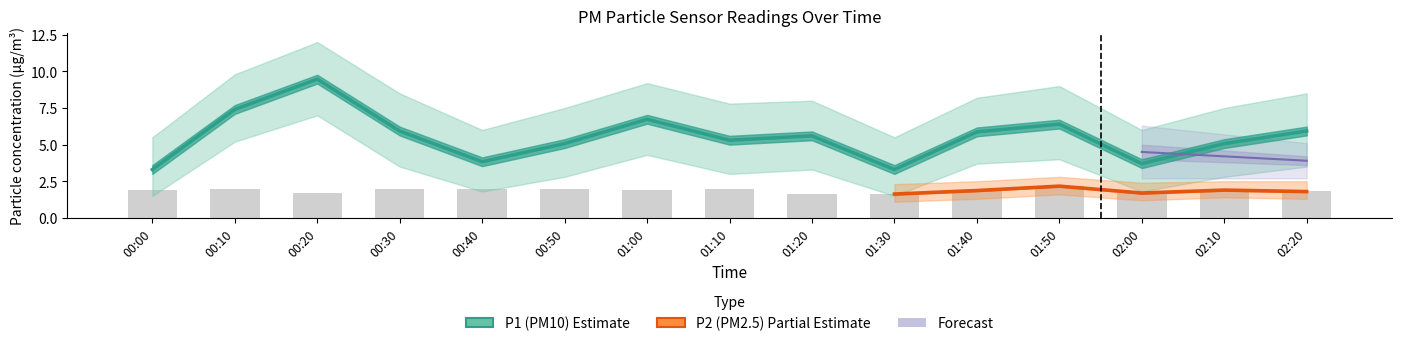

Reading left to right, transcribe all the data shown in this chart.

P1: 3.3	7.4	9.5	5.9	3.8	5.1	6.7	5.3	5.6	3.3	5.9	6.4	3.7	5.1	5.9
P2: 1.9	2.0	1.7	2.0	2.0	2.0	1.9	2.0	1.6	1.6	1.9	2.2	1.7	1.9	1.8